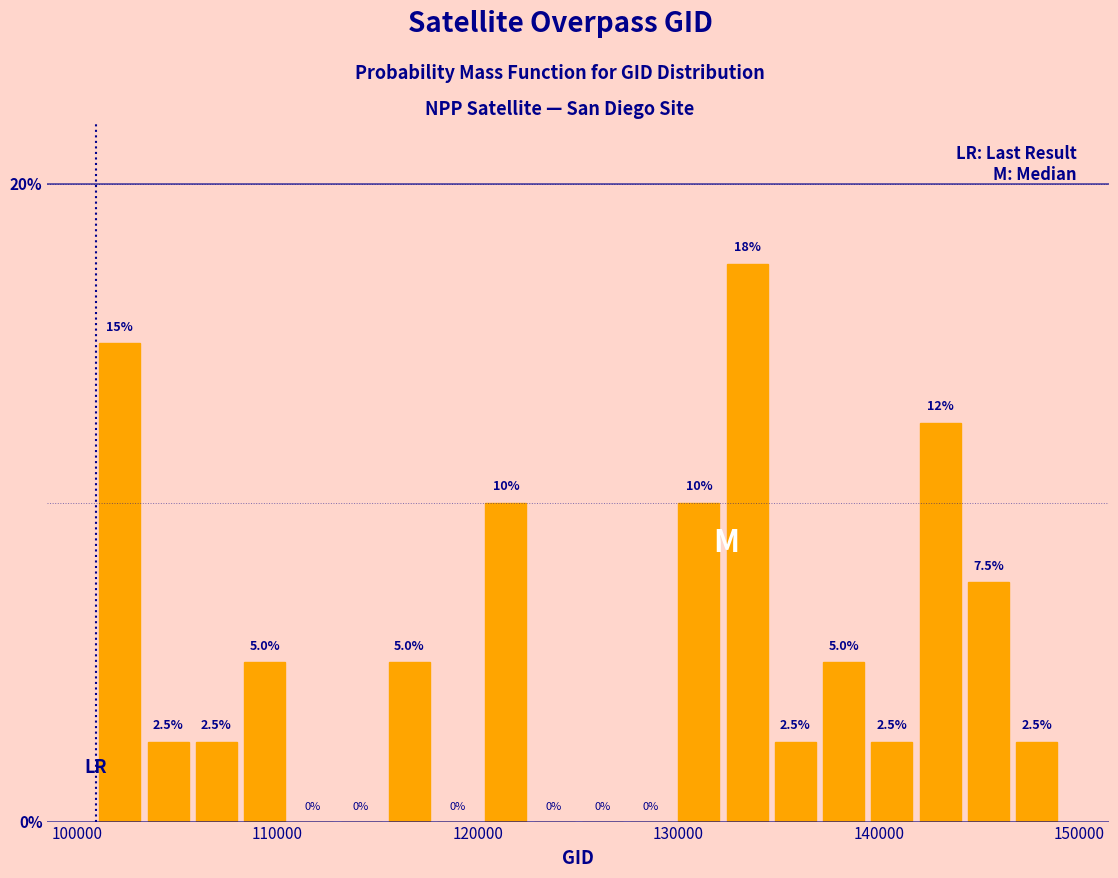

Around what value on the x-axis is the tallest bar? Give the approximate position of its centre, as read against the axis.

133000